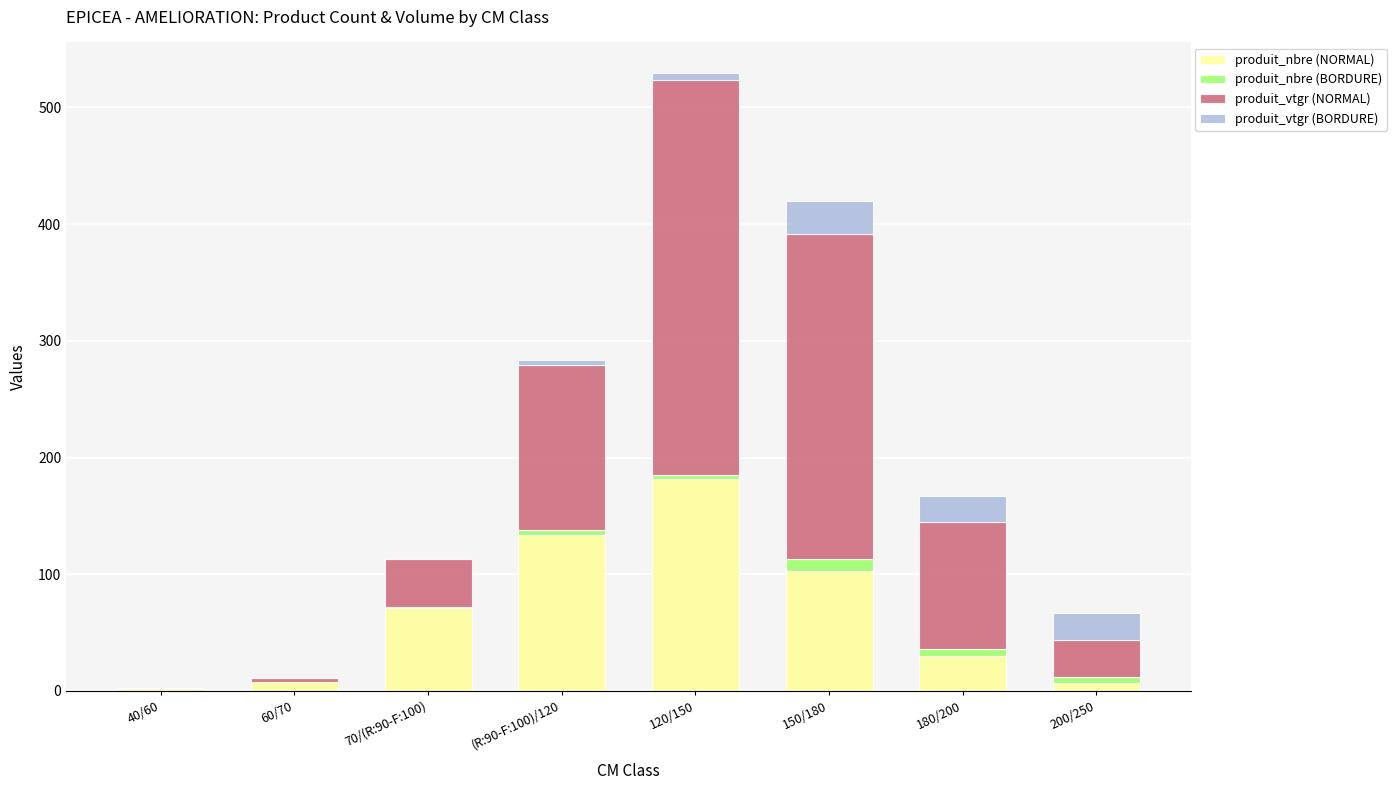

Where is produit_nbre (NORMAL) nearest to the value 92?

150/180